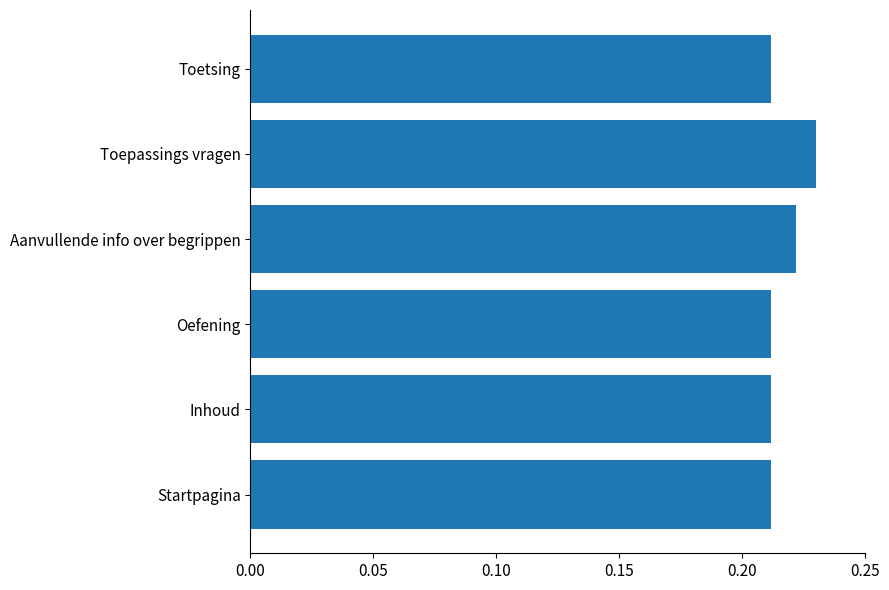

What is the sum of the values at Toetsing and Inhoud?

0.4